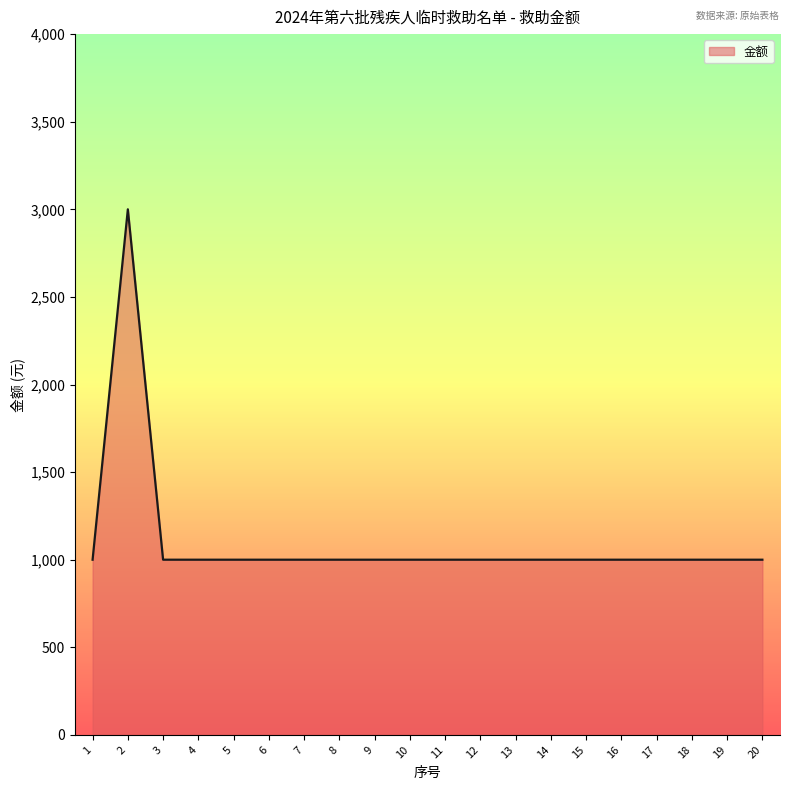

Reading left to right, list all the values displayed in this chart.

1=1000	2=3000	3=1000	4=1000	5=1000	6=1000	7=1000	8=1000	9=1000	10=1000	11=1000	12=1000	13=1000	14=1000	15=1000	16=1000	17=1000	18=1000	19=1000	20=1000